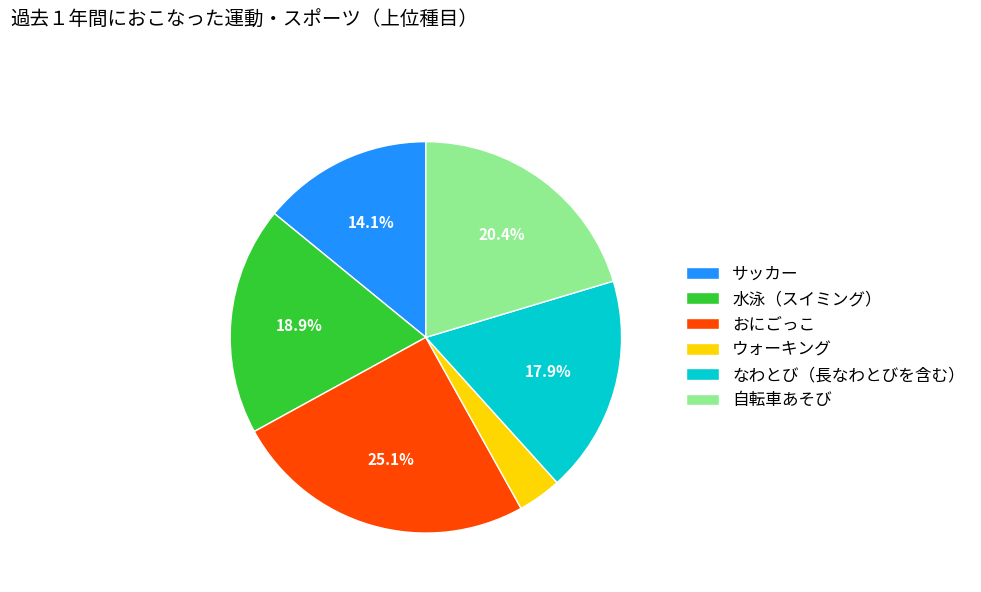

Combined, do ウォーキング and なわとび（長なわとびを含む） account for over 50%?

No